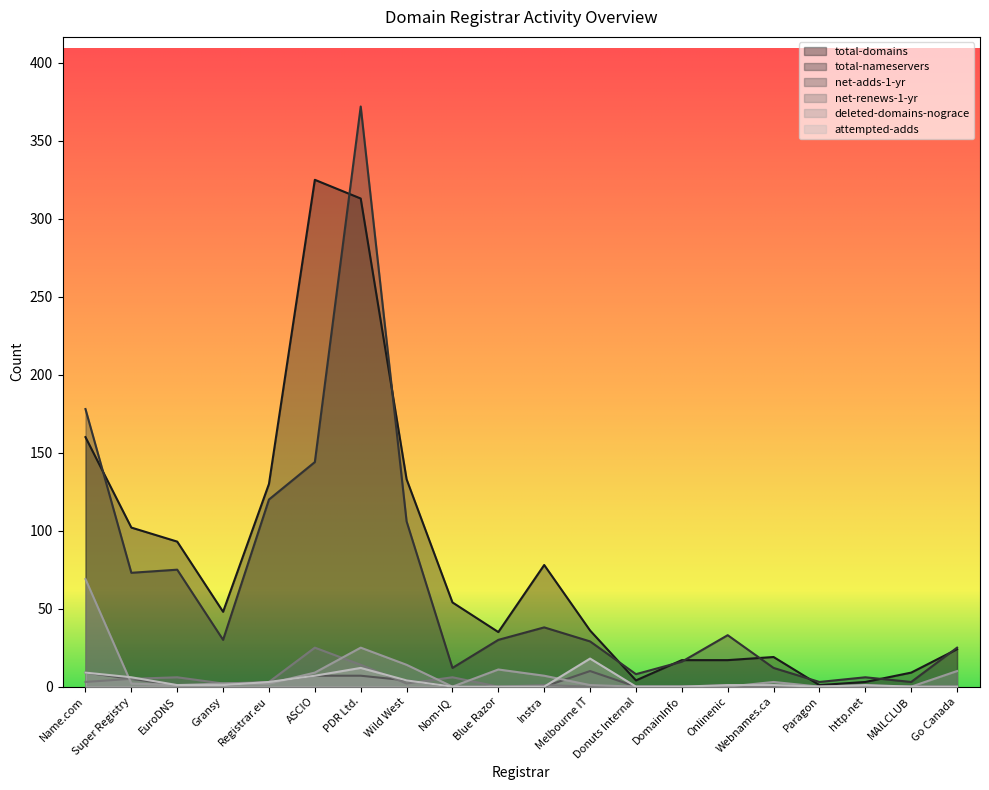

What is the difference between the deleted-domains-nograce values at Nom-IQ and Instra?

7